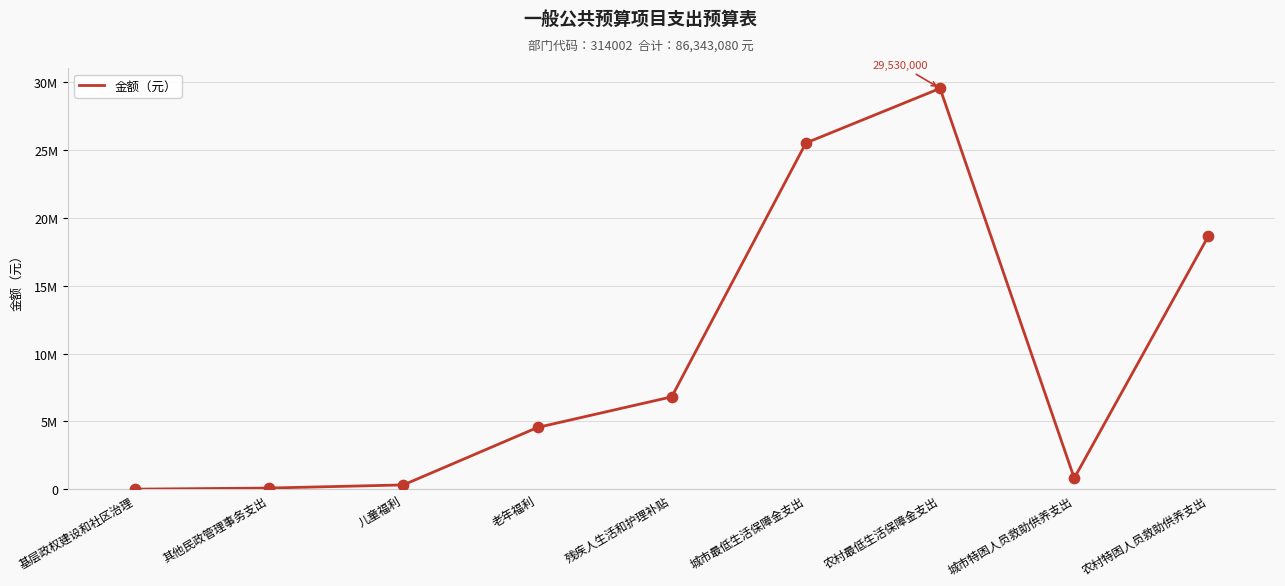

Does the chart have visible grid lines?

Yes